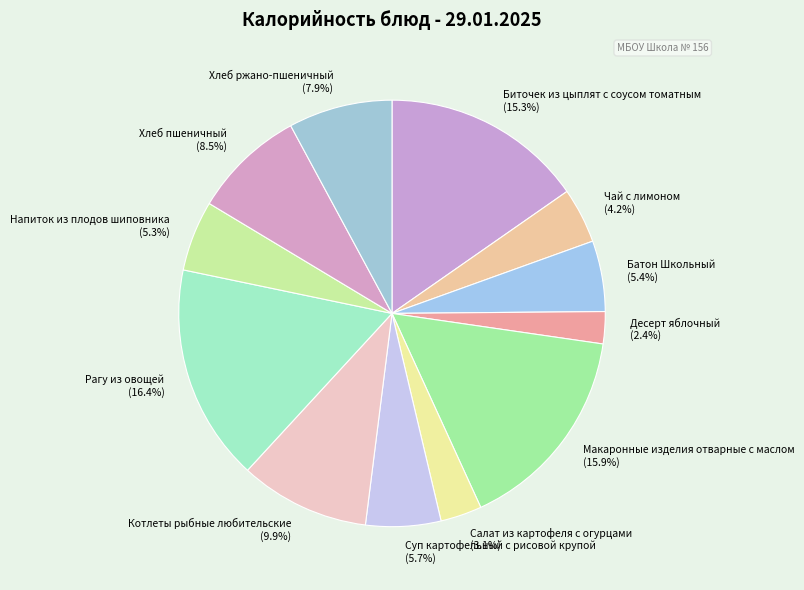

Which category has the biggest portion of the pie?

Рагу из овощей